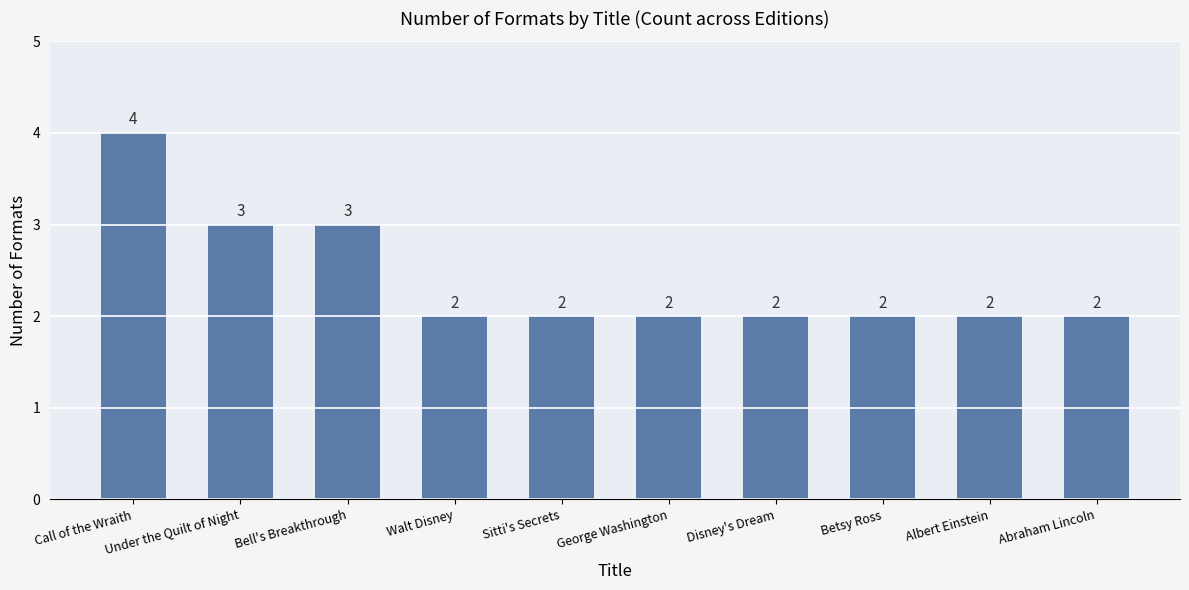

The chart shows a value of 1 at Abraham Lincoln. True or false?

False